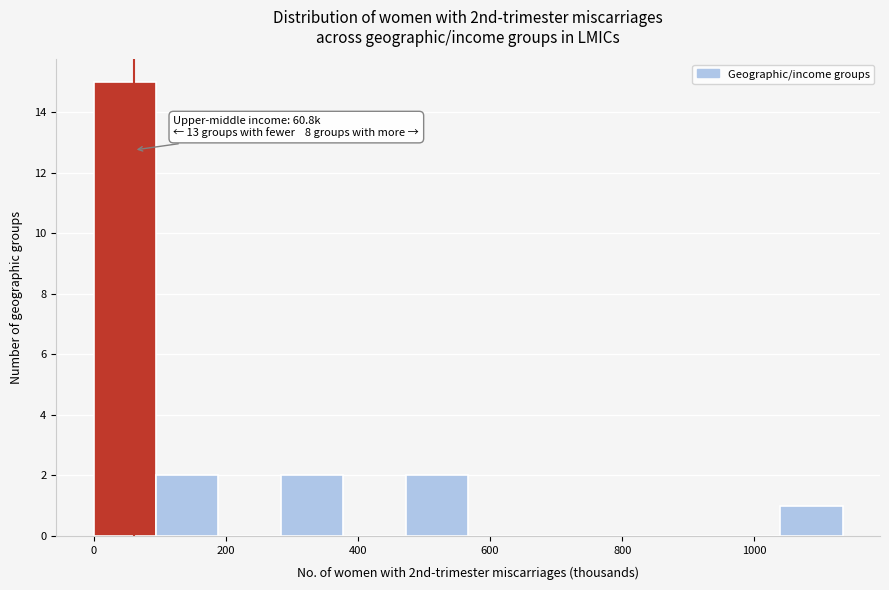

Over which range of the x-axis is the bar tallest?

0 to 100